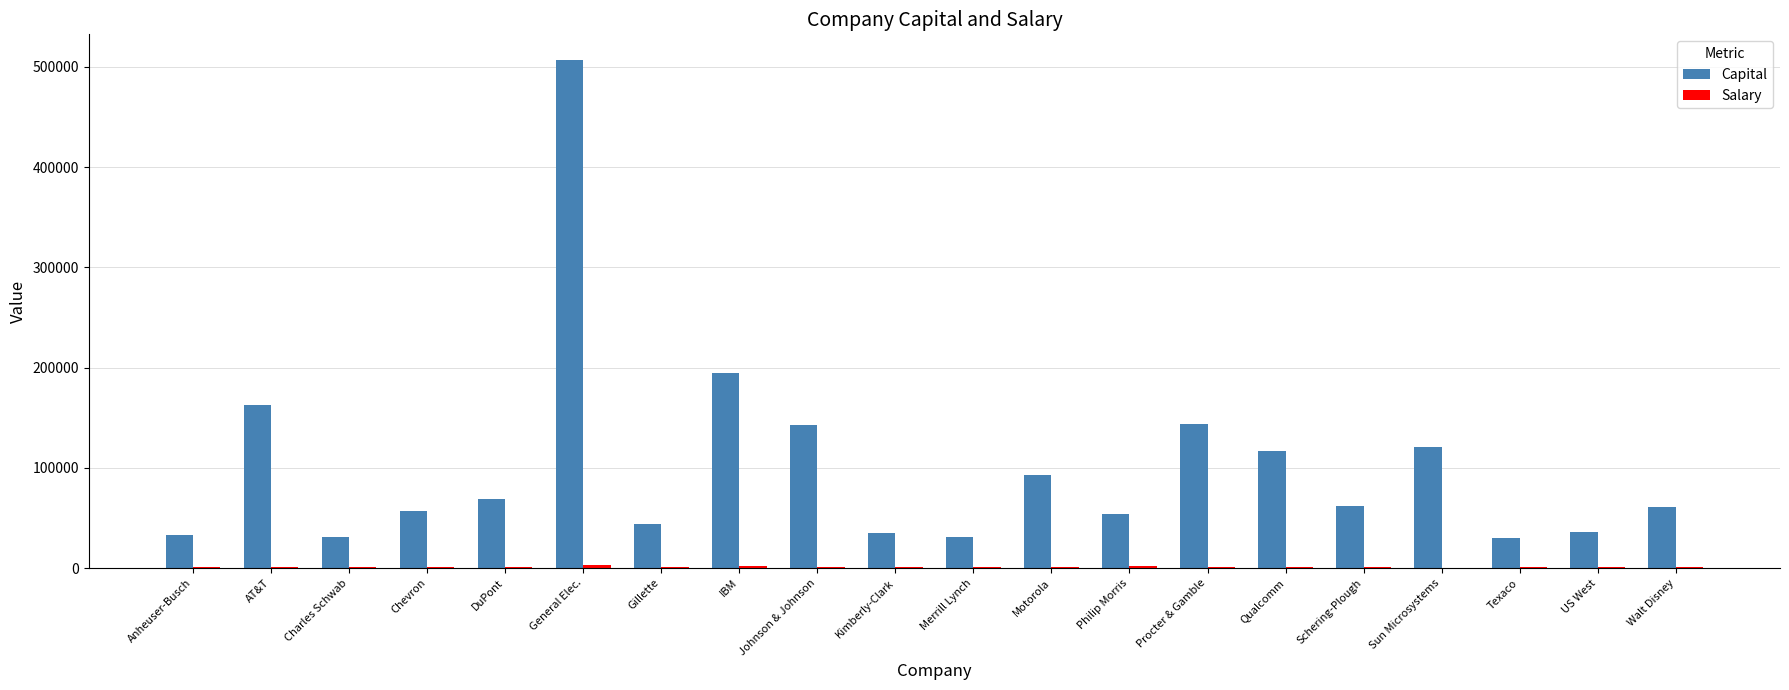

Are the bars horizontal?

No